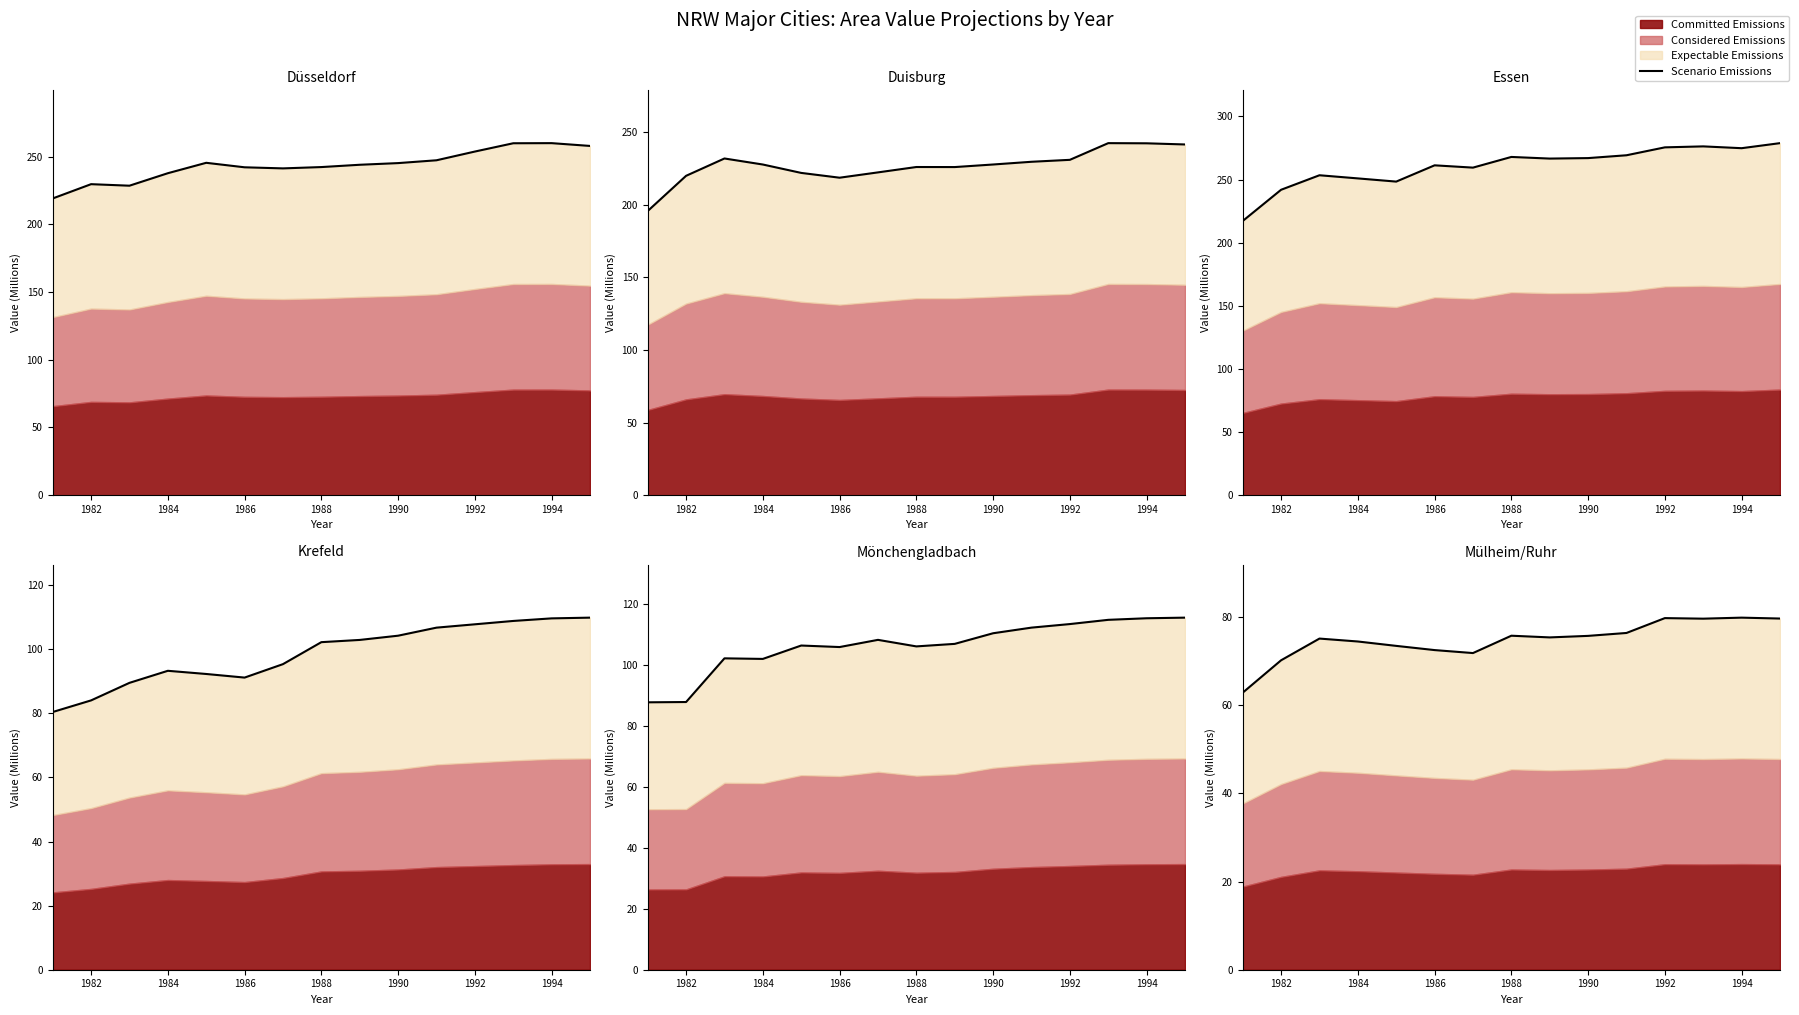

Does the chart have visible grid lines?

No